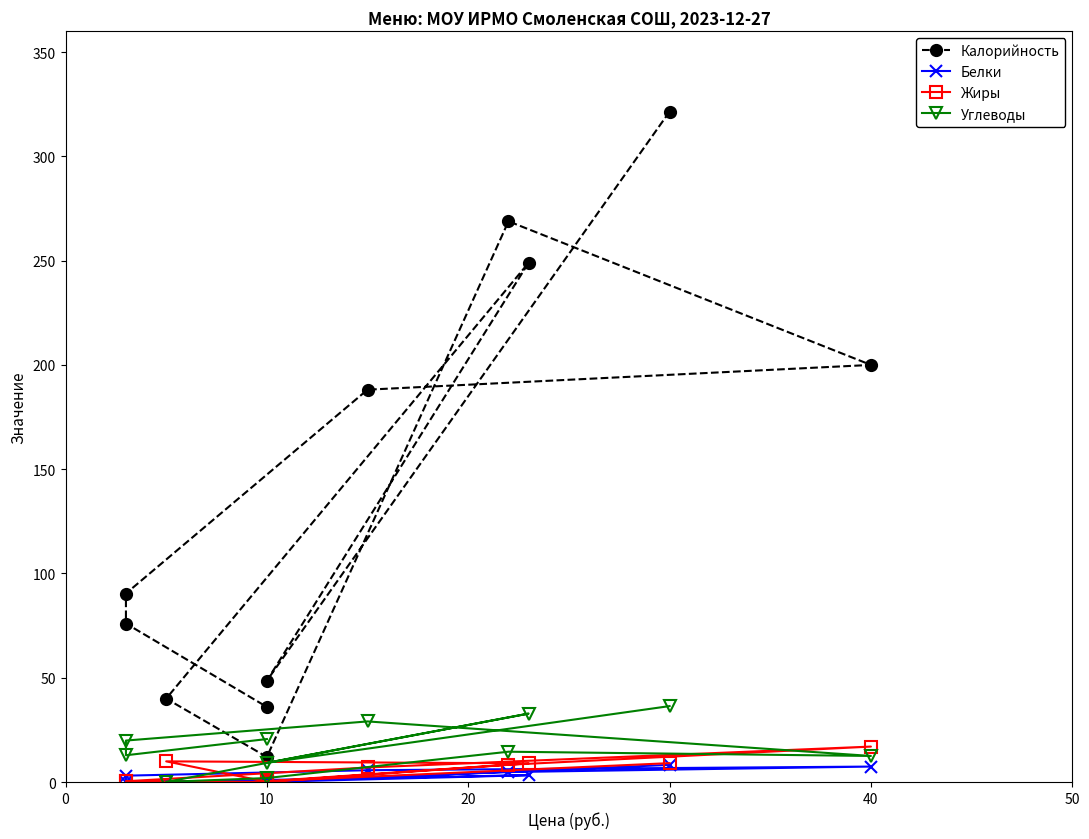

What is the sum of the Жиры values at 10 and 30?

9.1